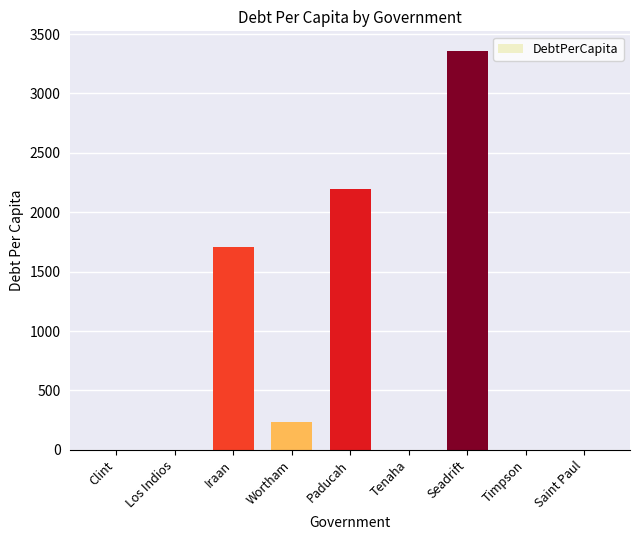

What is the sum of all values?

7498.5